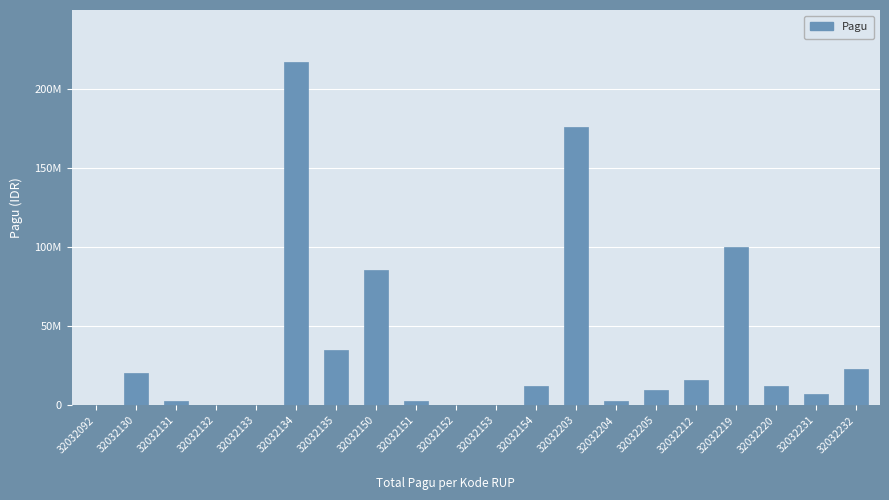

List the labels in order of value, largest first.

32032134, 32032203, 32032219, 32032150, 32032135, 32032232, 32032130, 32032212, 32032220, 32032154, 32032205, 32032231, 32032131, 32032151, 32032204, 32032092, 32032132, 32032133, 32032152, 32032153